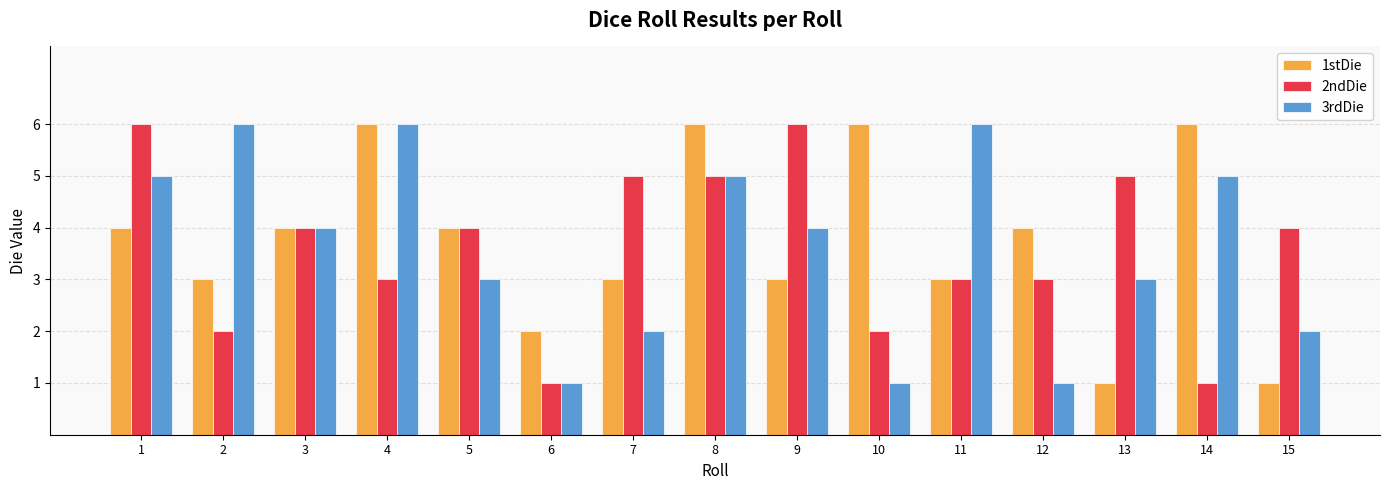

At how many categories does at least one series exceed 1?

15